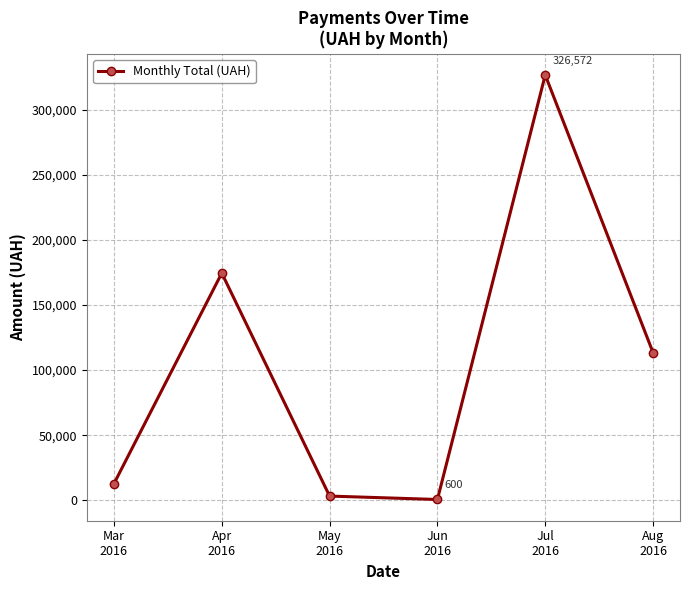

Is it true that the value at Jul
2016 is 558259.0?

False